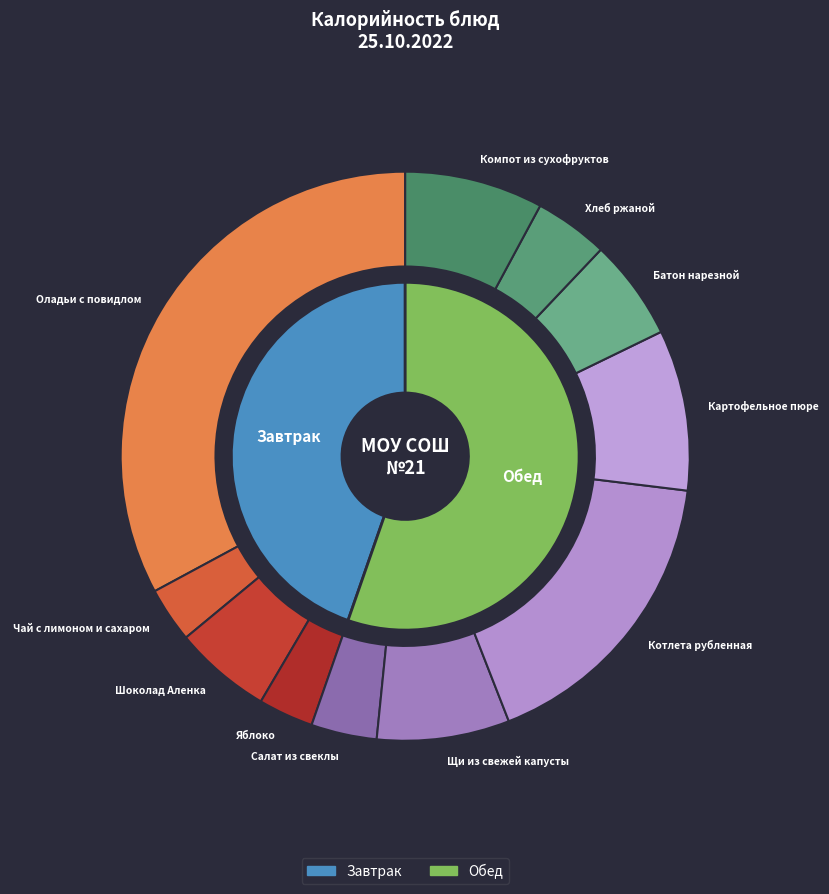

Is it true that Оладьи с повидлом is 33% of the pie?

True